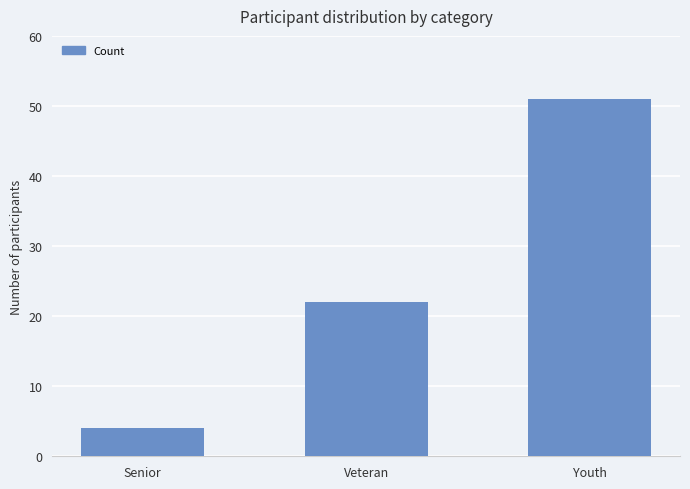

List the labels in order of value, largest first.

Youth, Veteran, Senior